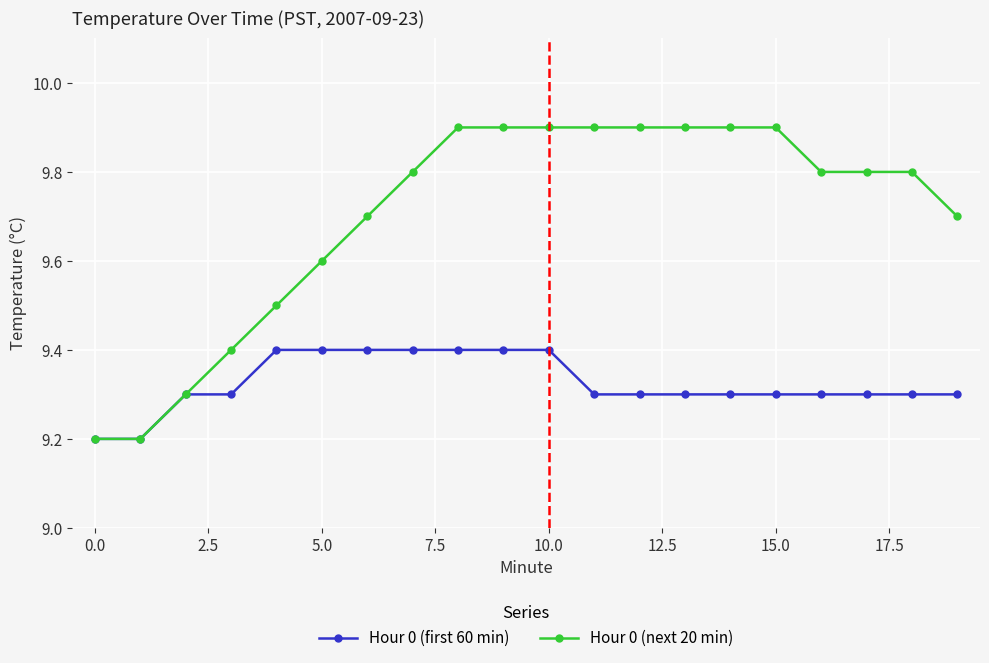

What is the greatest value displayed?

9.9